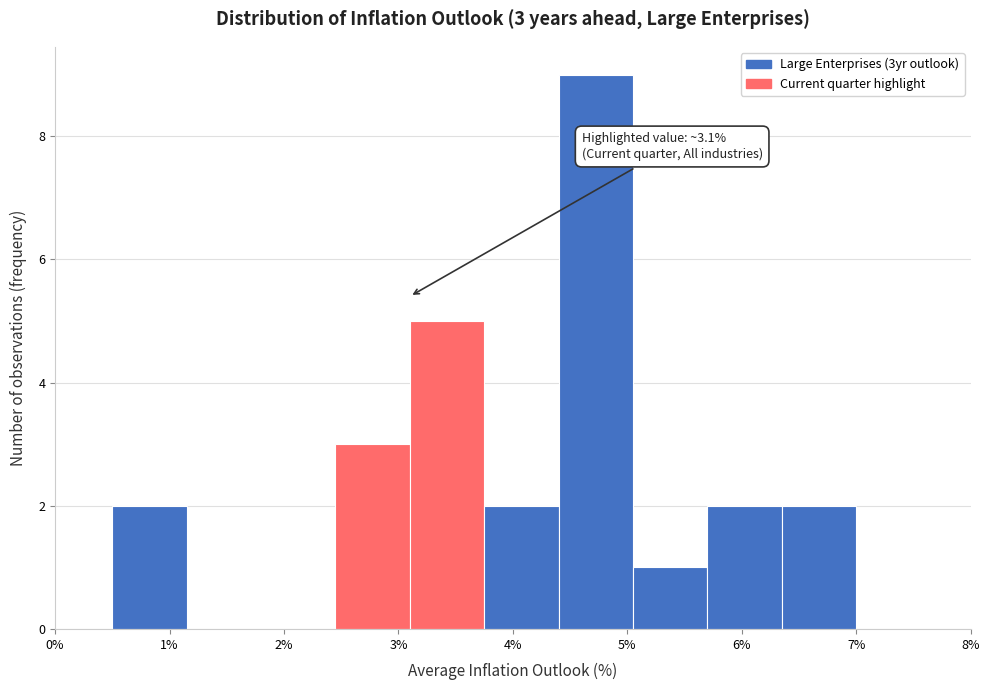

Over which range of the x-axis is the bar tallest?

4.40 to 5.05